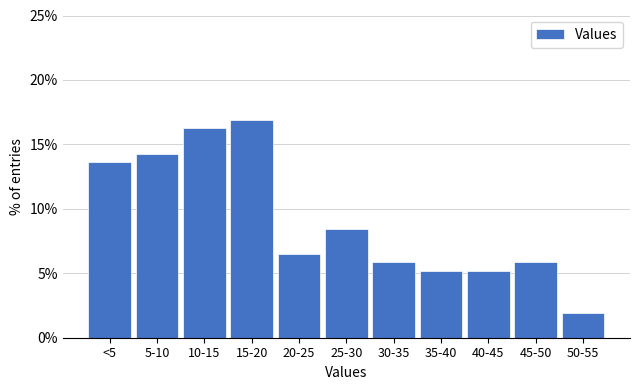

Reading right to left, transcribe all the data shown in this chart.

1.9	5.8	5.2	5.2	5.8	8.4	6.5	16.9	16.2	14.3	13.6